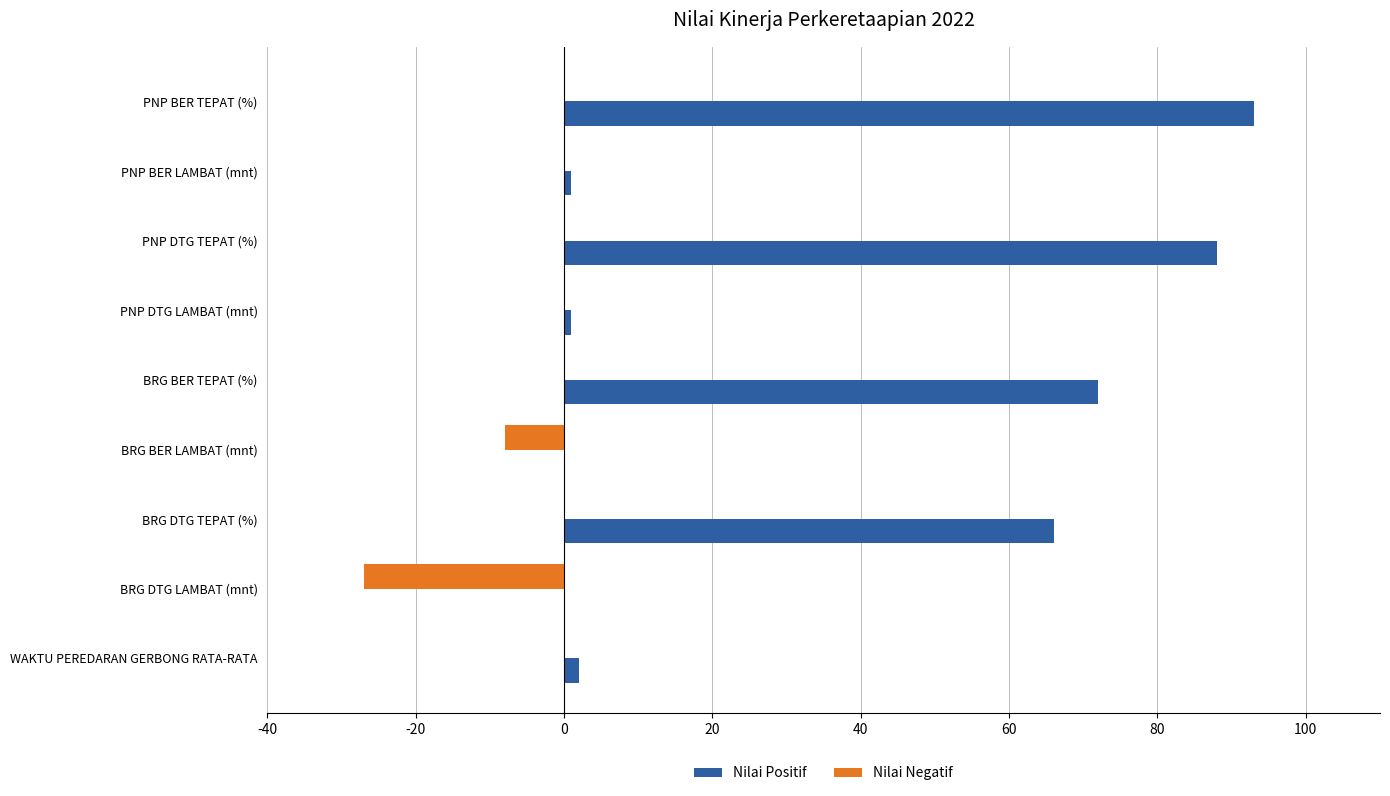

What is the average value of the Nilai Positif series?

36